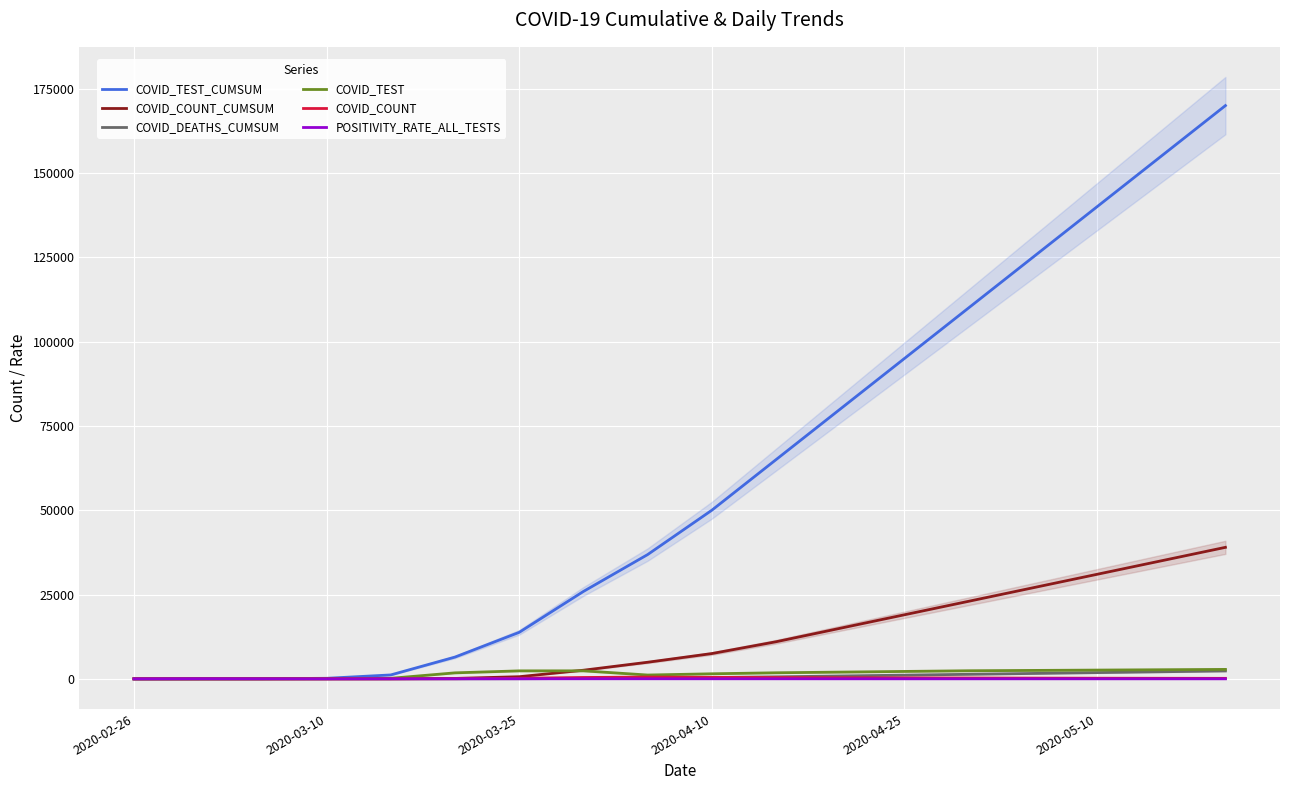

Where does the COVID_COUNT series first go above 190?

7